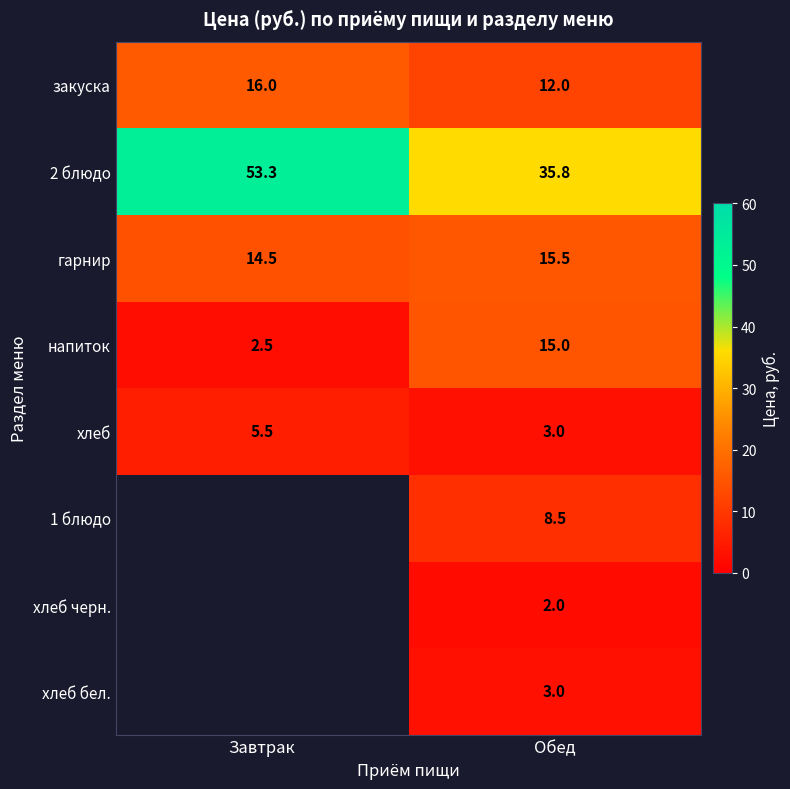

What is the minimum value shown in the chart?

2.0